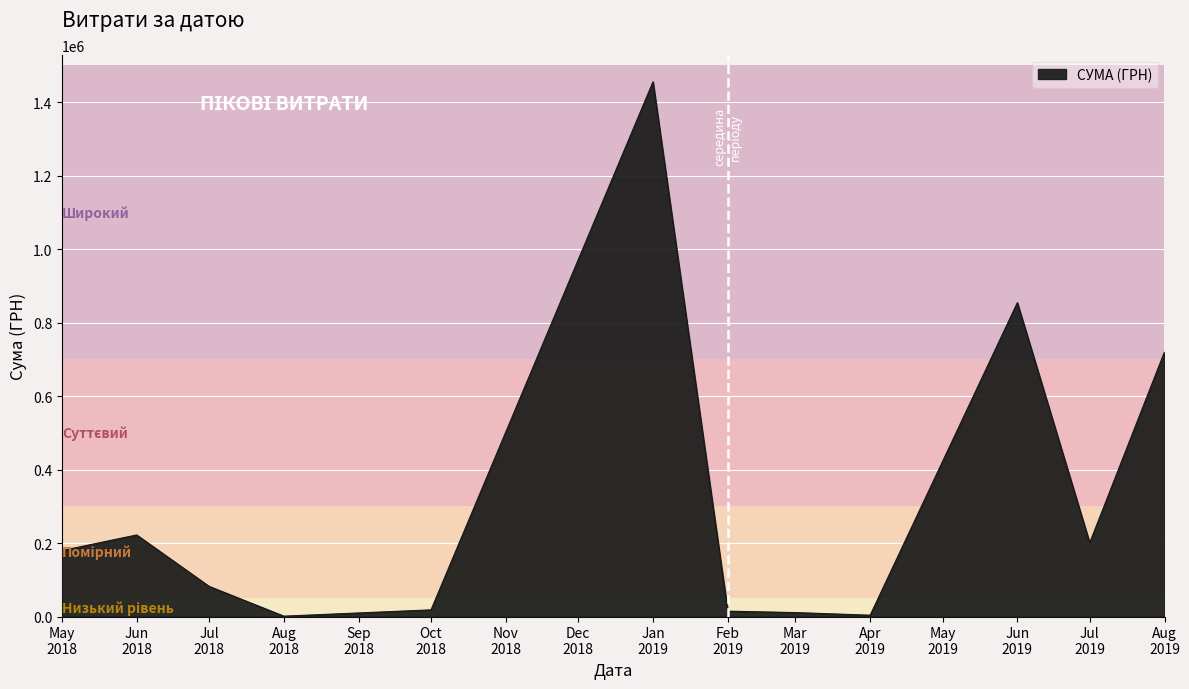

What is the maximum value shown in the chart?

1455526.0